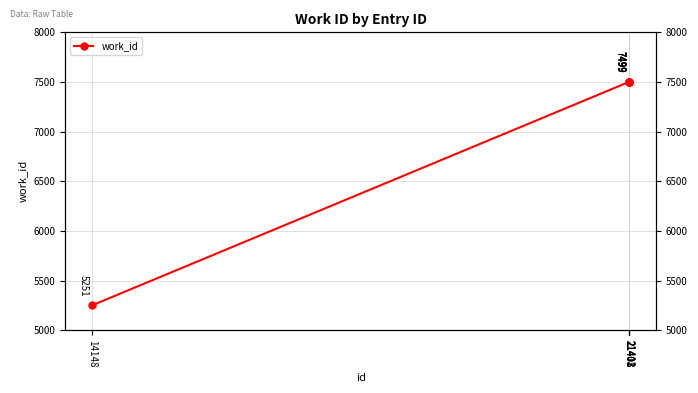

What is the average value?

7049